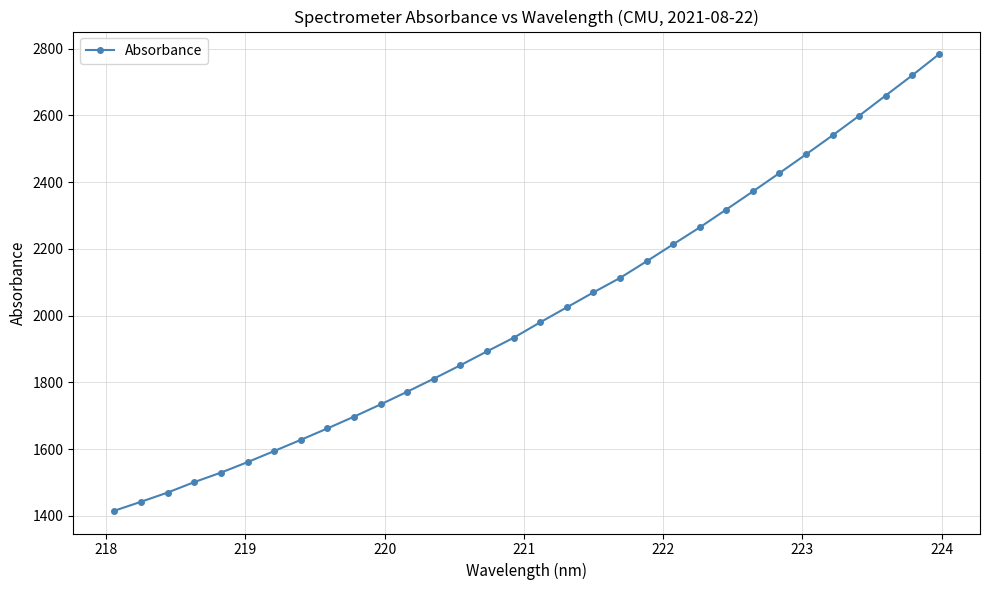

What is the value of the 18th point from the left?

2024.8